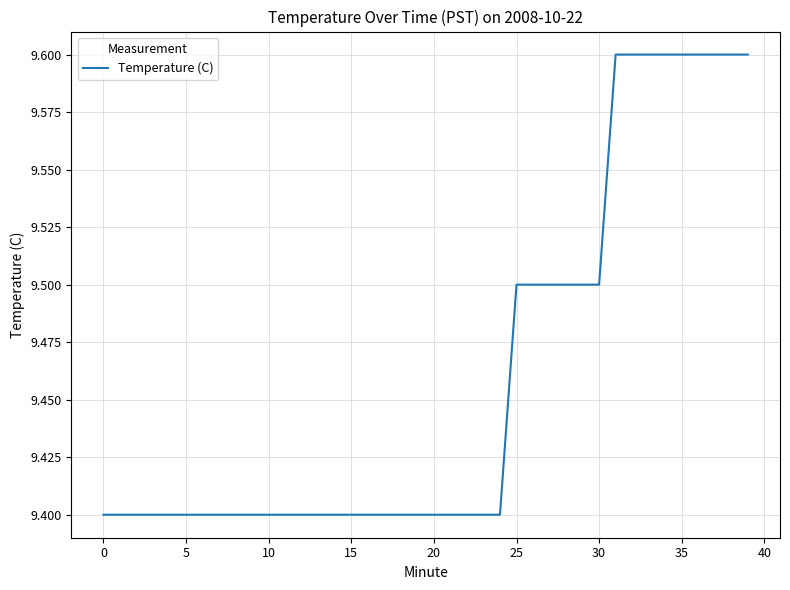

What is the smallest value displayed?

9.4